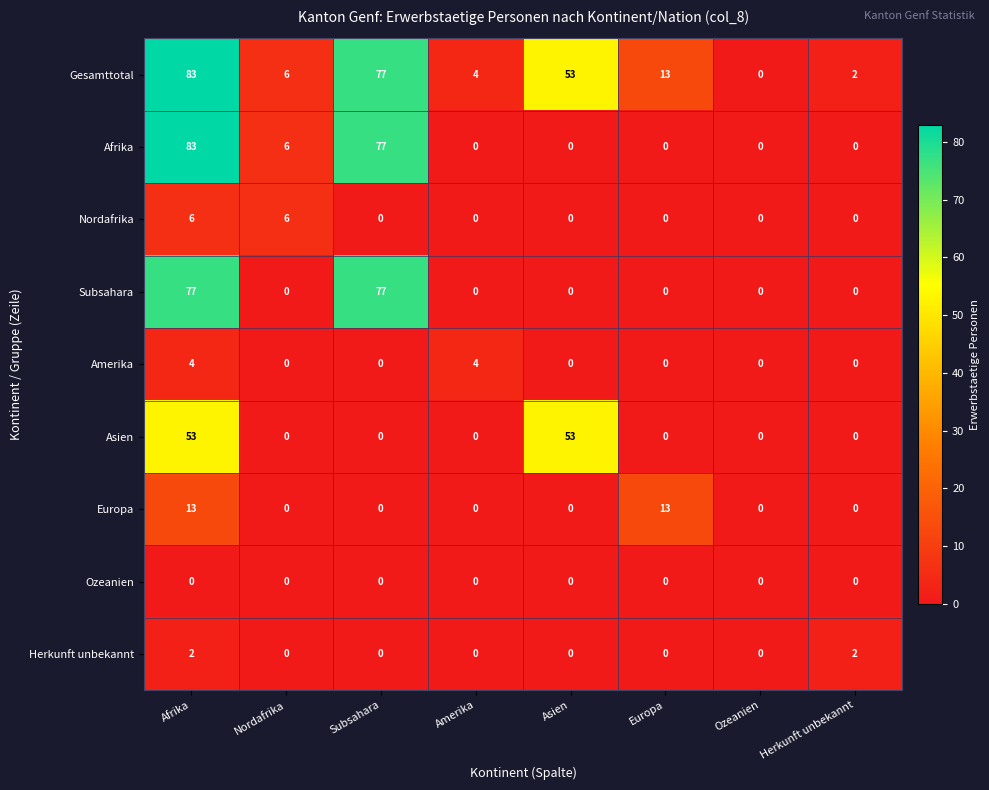

Where is Afrika nearest to the value 41?

Nordafrika